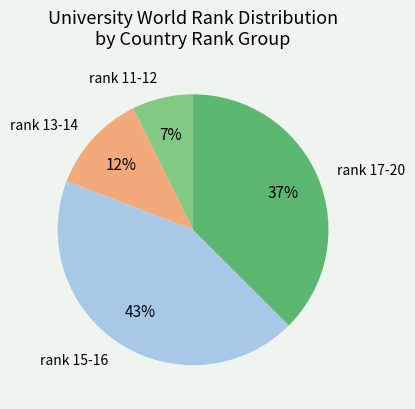

Is it true that rank 15-16 is 36% of the pie?

False